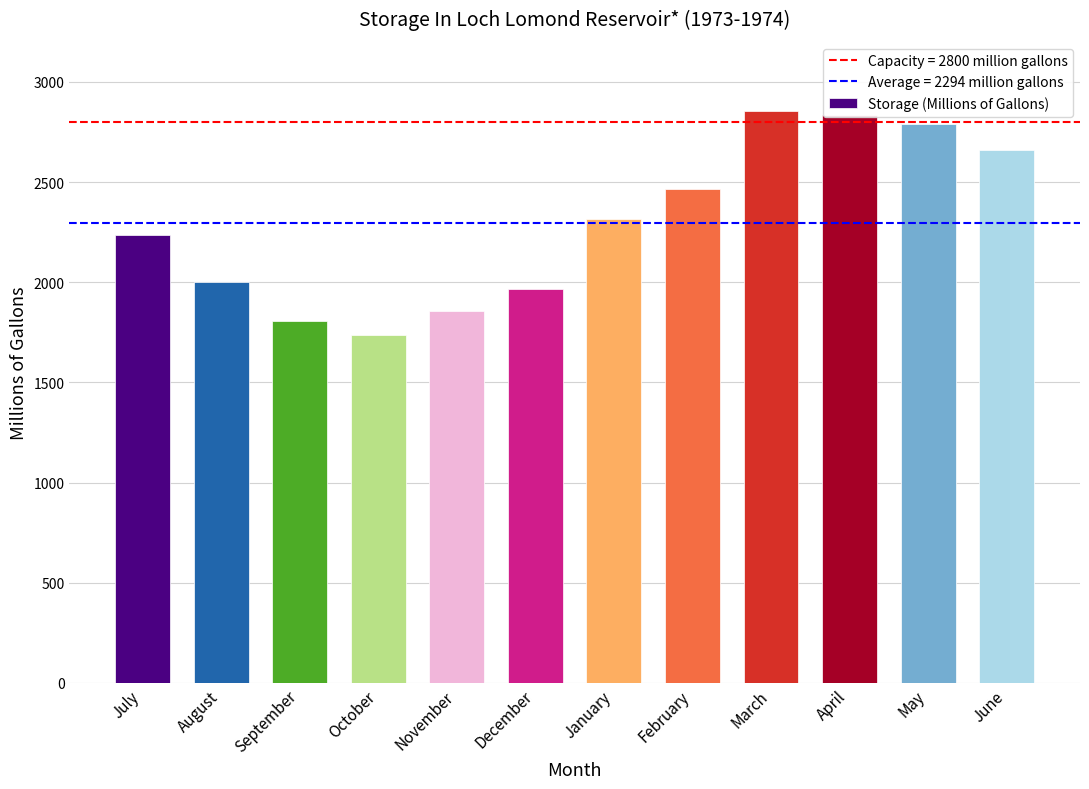

What is the approximate value at January?

2315